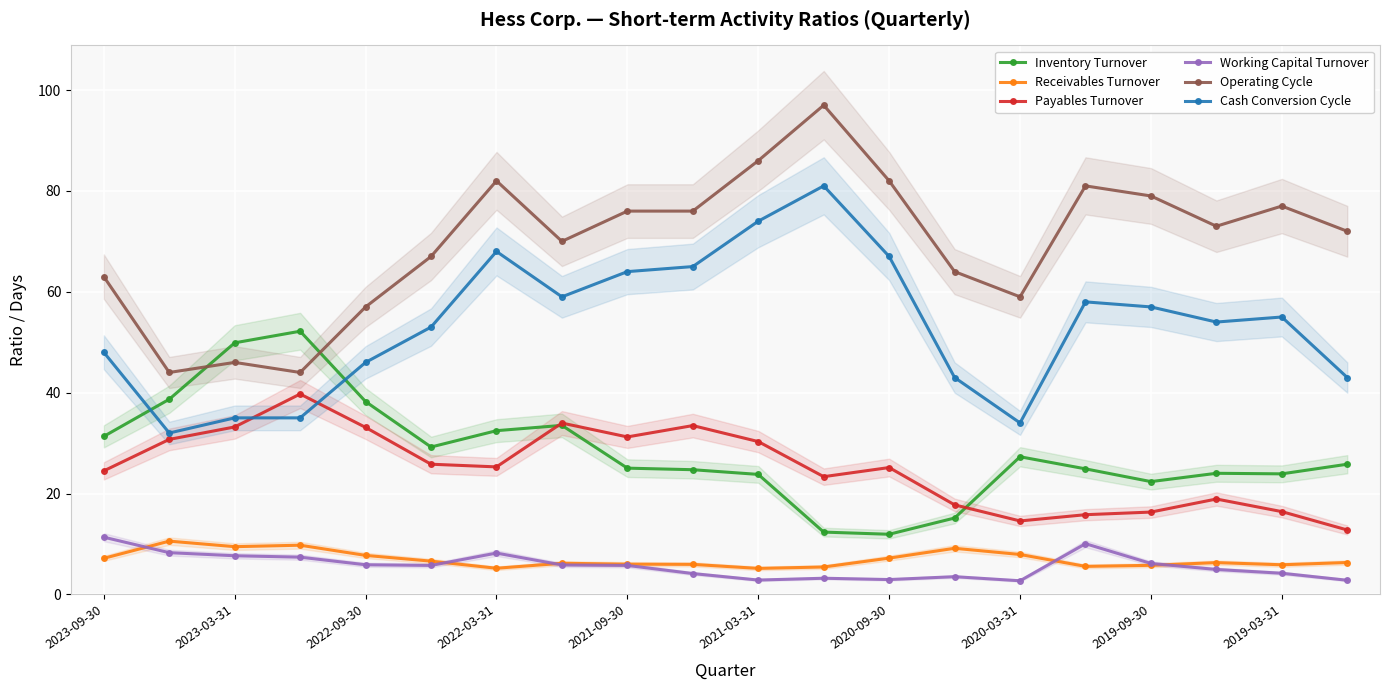

What is the minimum value for Inventory Turnover?

11.9